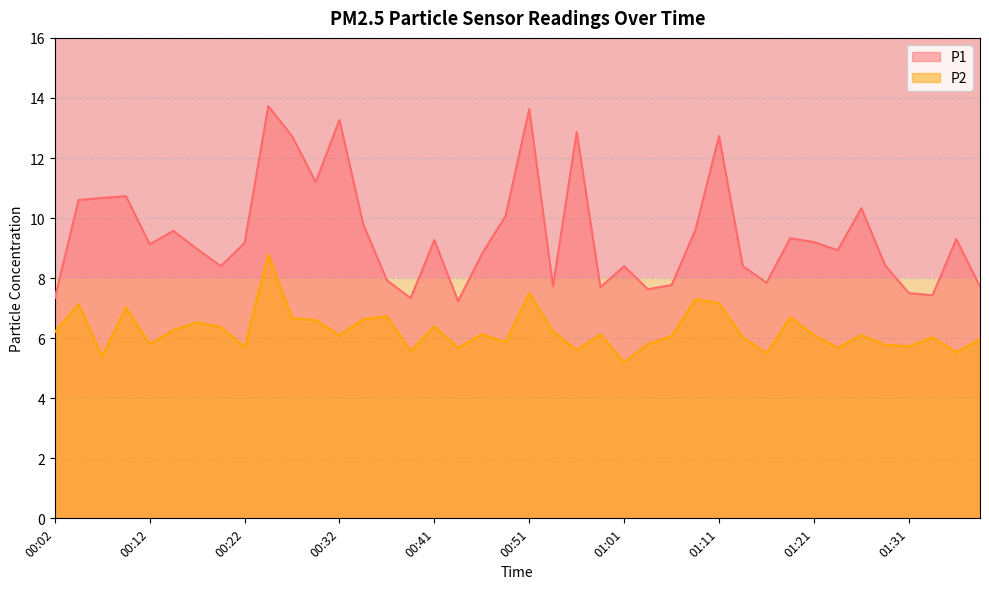

True or false: P2 and P1 cross at least once.

False